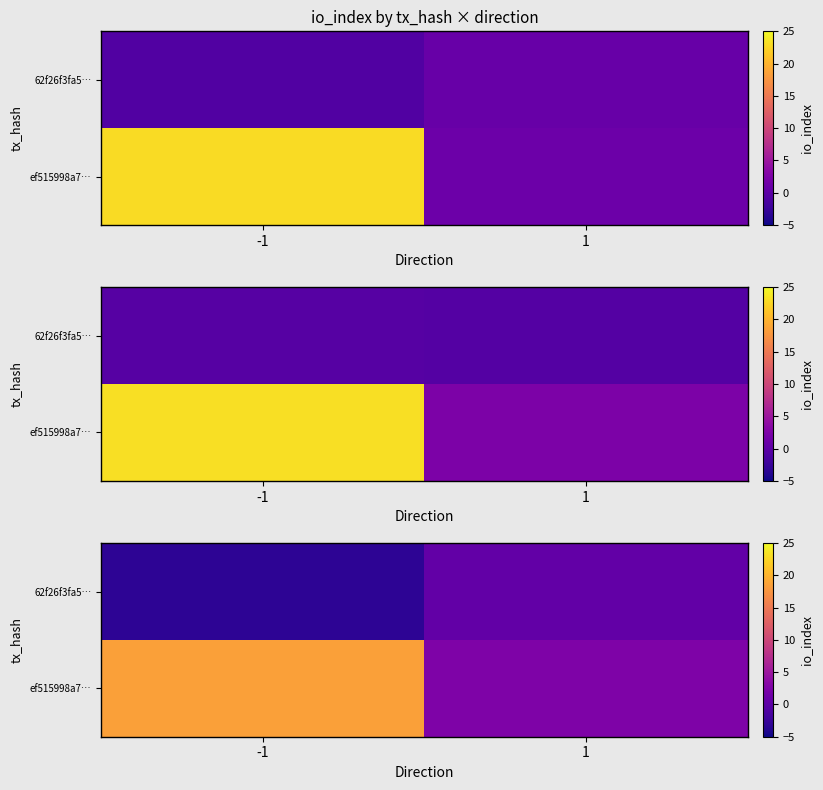

Is it true that row_1 equals 4.2 at 1?

False